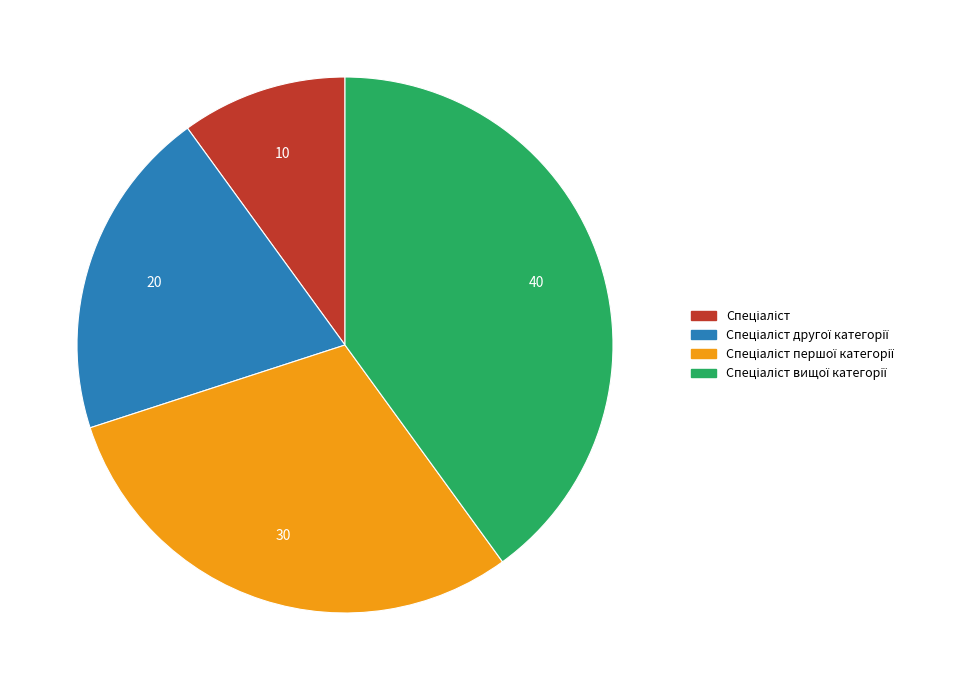

Does any single category account for the majority?

No